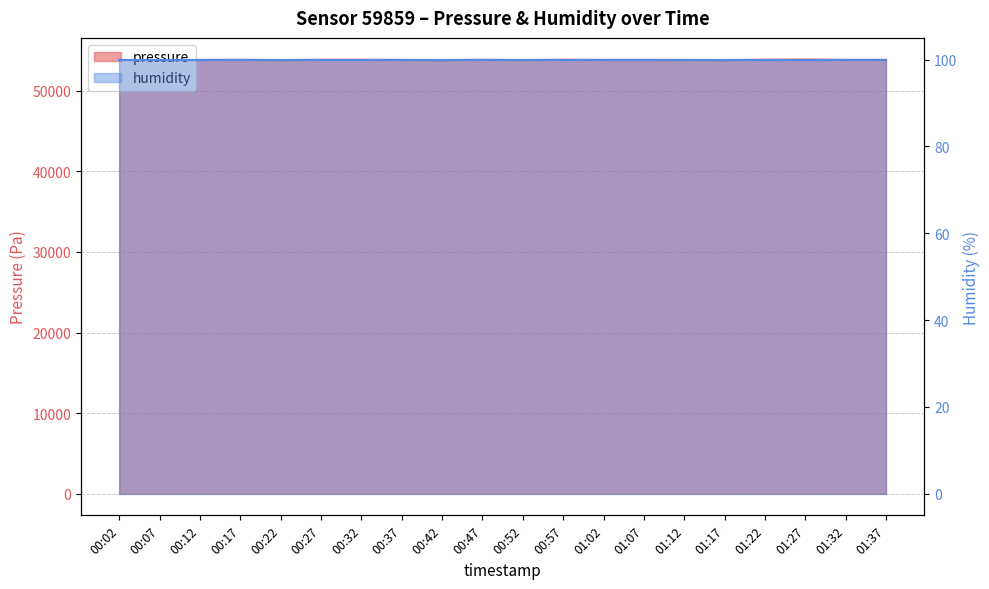

The chart shows a value of 21284.9 at 00:17. True or false?

False